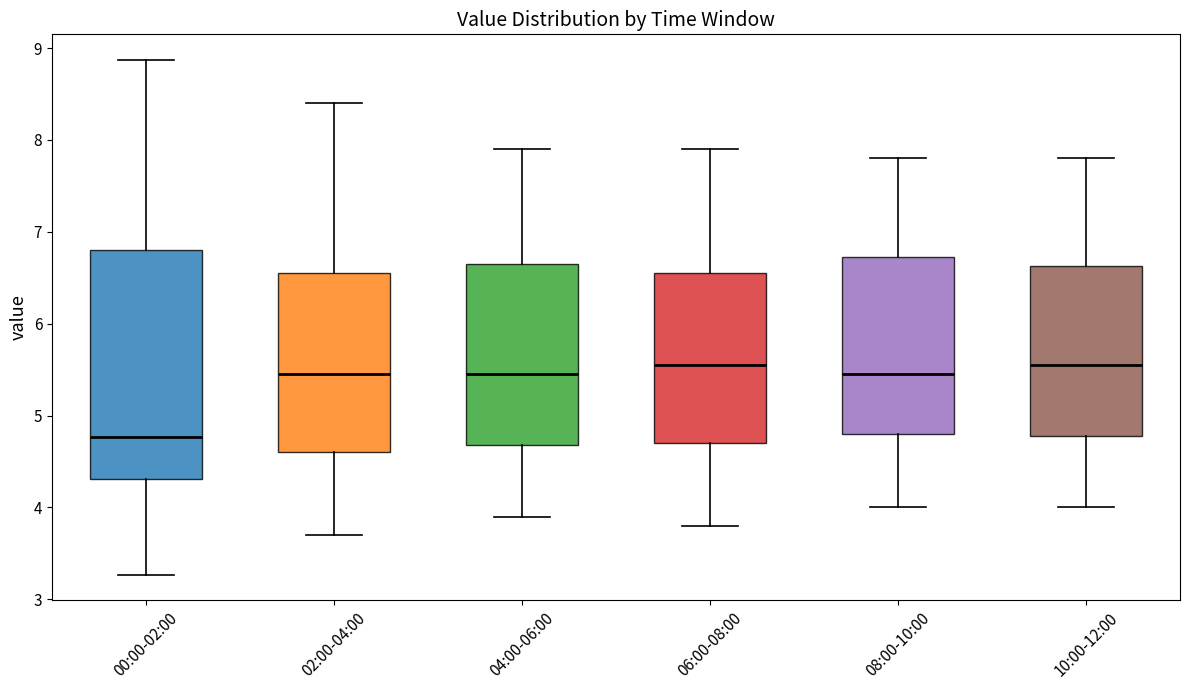

Where is the lower edge of the box for 10:00-12:00 on the y-axis? The values are not printed on the chart, so give them approximately, as read against the axis.

4.8